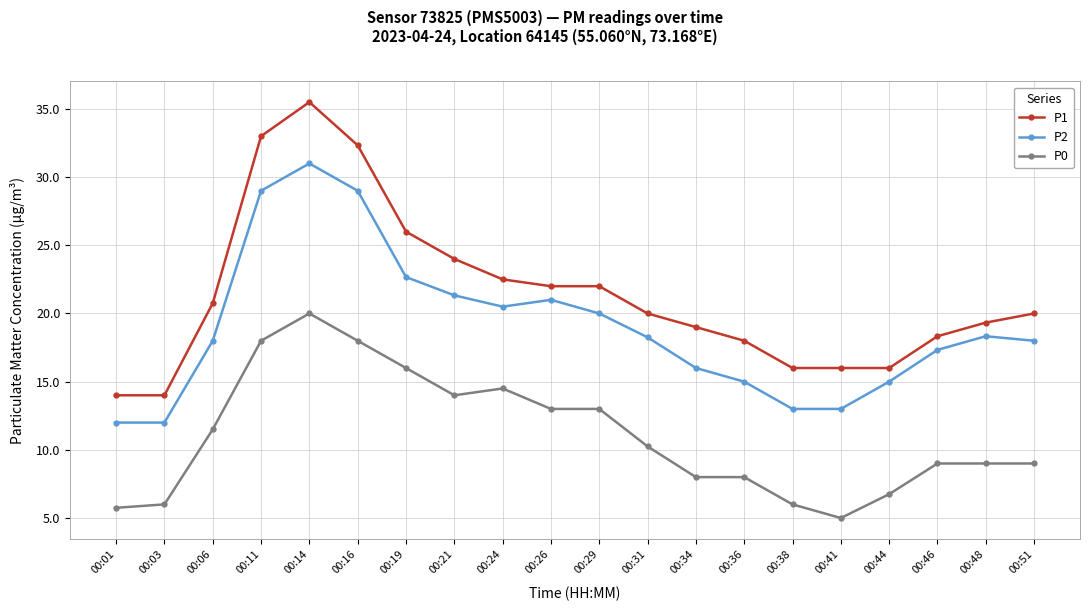

The value of P1 at 00:34 is 19.0. True or false?

True